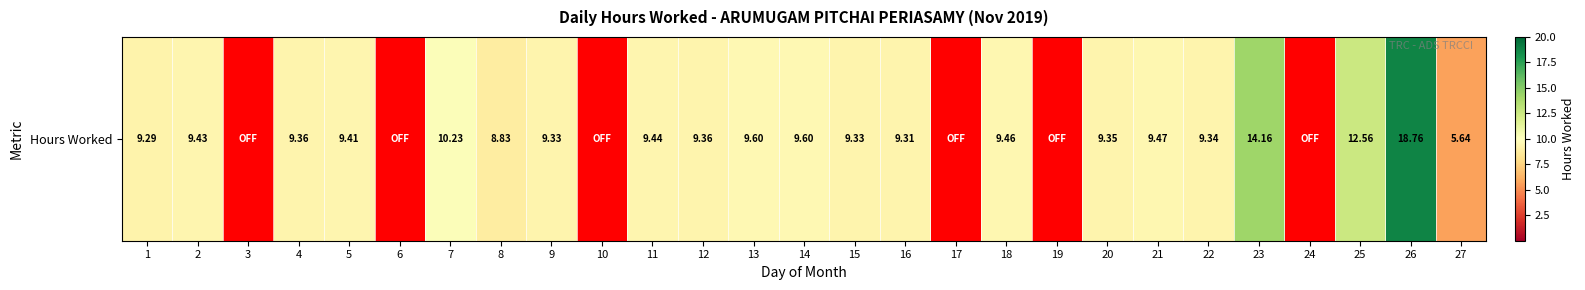

Where does the data first go above 9?

1